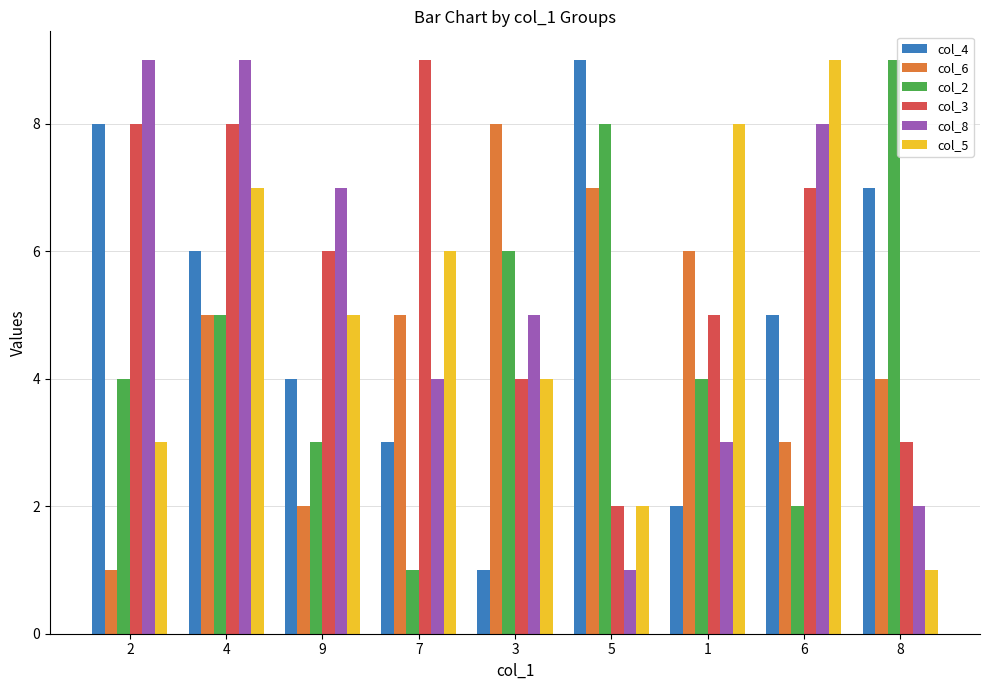

What is the label of the 7th bar from the left?

1